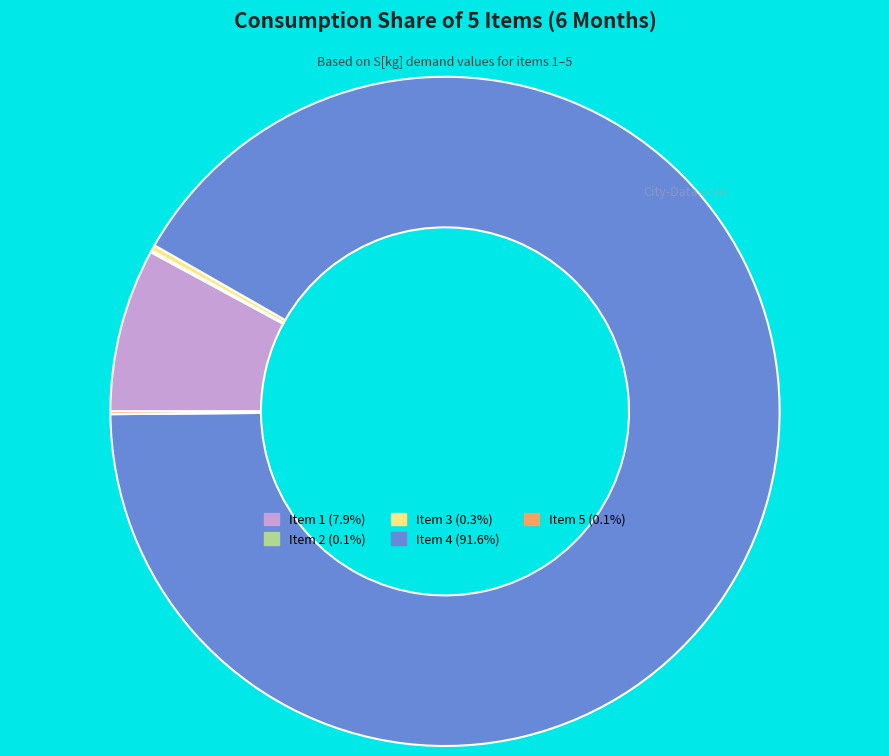

Is Item 1 (7.9%) the majority of the pie?

No